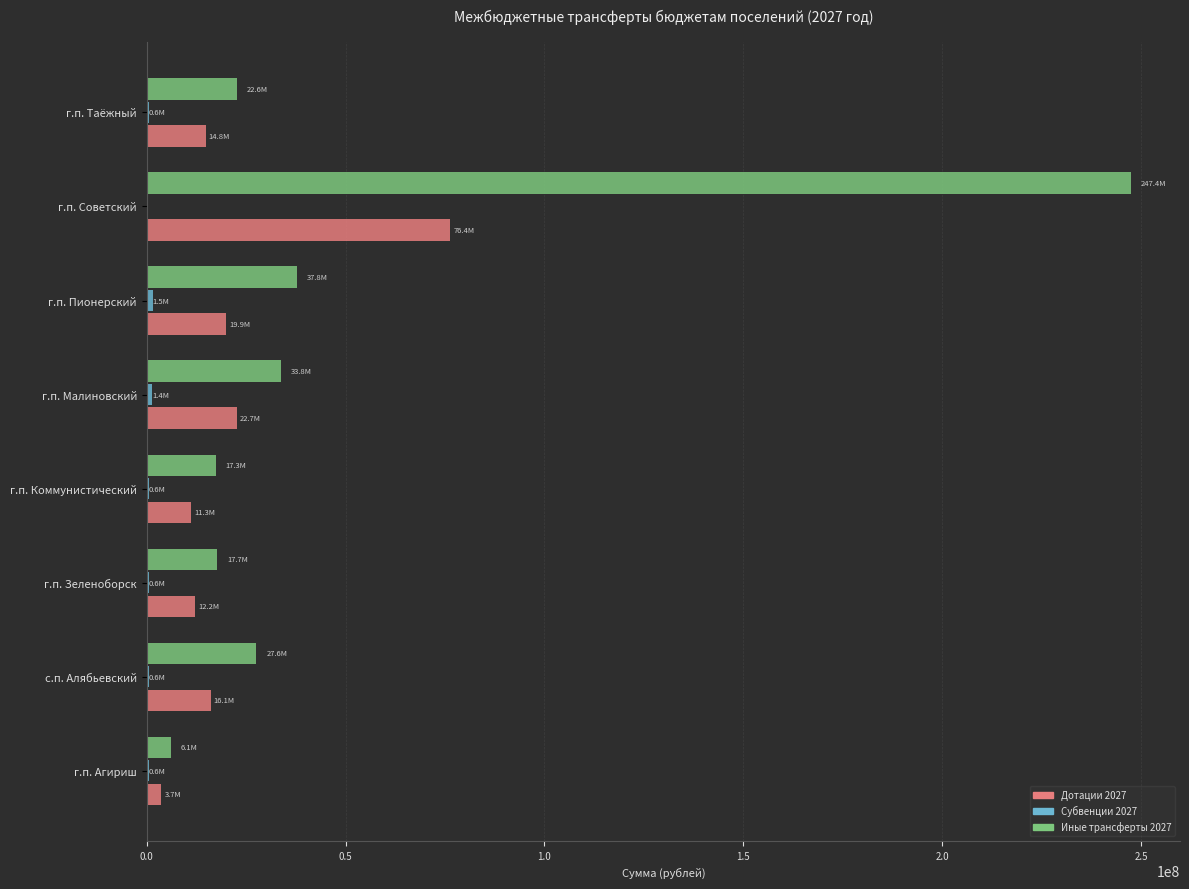

At which category is the sum across all series the highest?

г.п. Советский